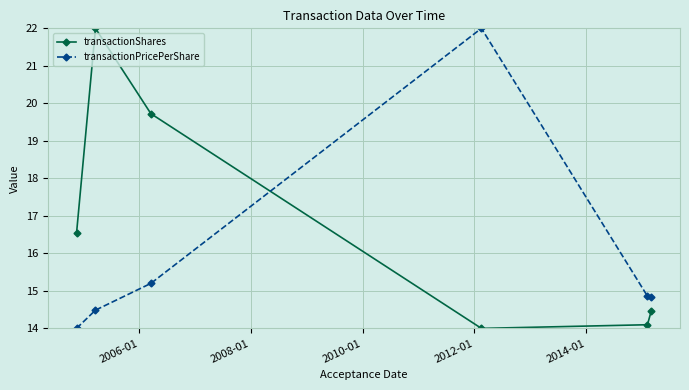

Rank the series by their average value, from lowest to highest.

transactionPricePerShare, transactionShares